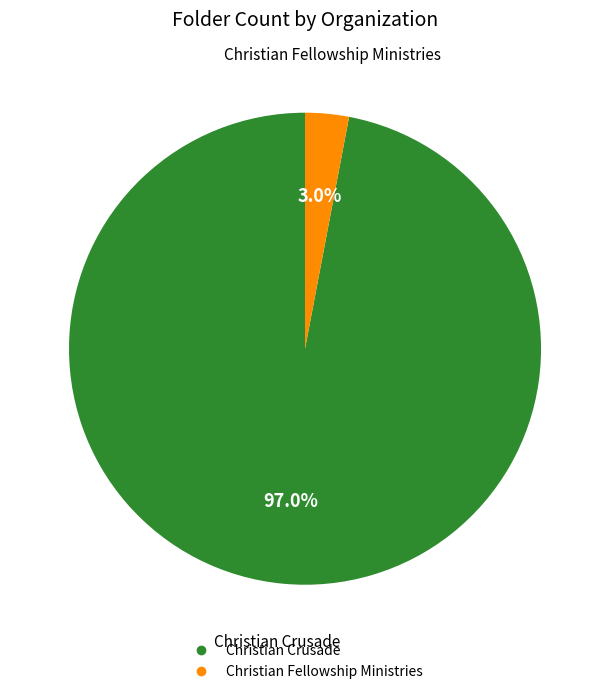

Which has a higher value, Christian Crusade or Christian Fellowship Ministries?

Christian Crusade